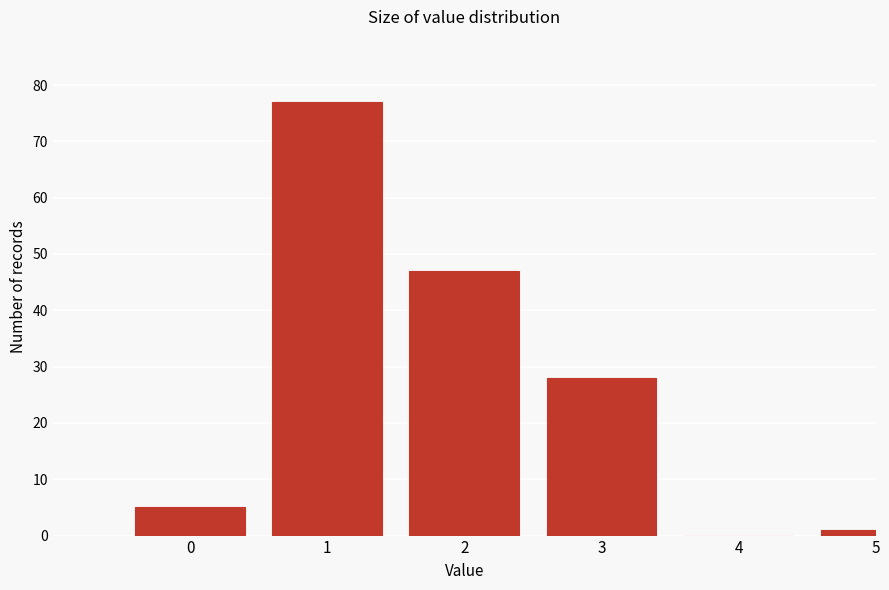

Reading left to right, extract all data points from this chart.

0=5	1=77	2=47	3=28	4=0	5=1